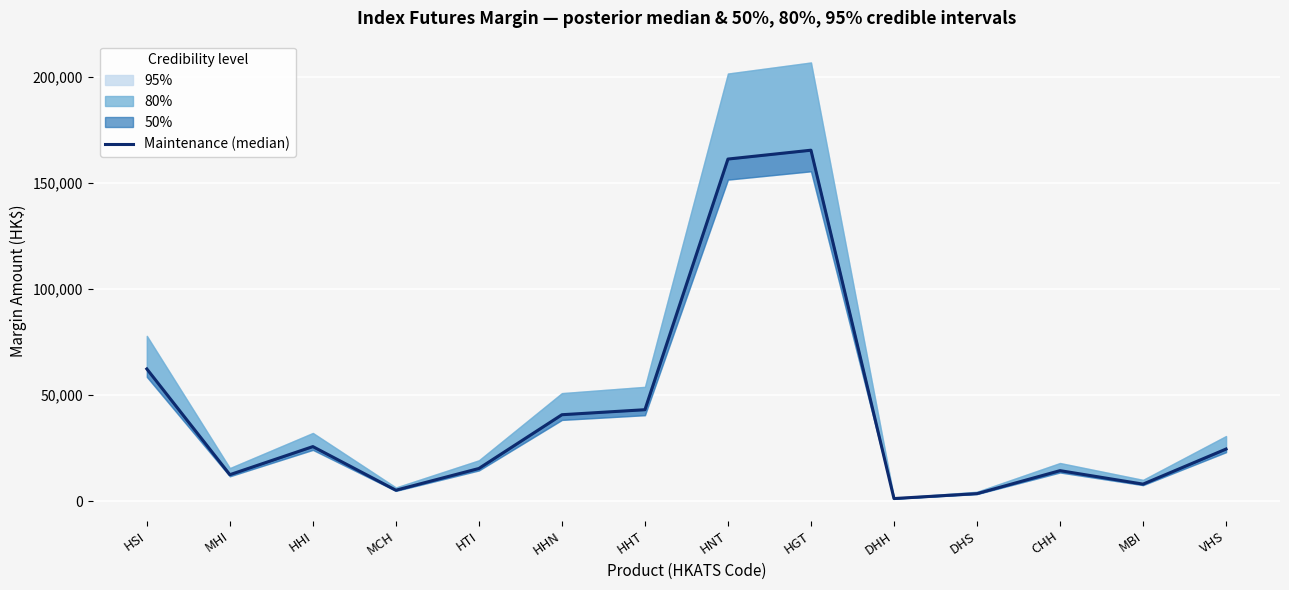

How many interior local valleys (lower than both neighbors) does the data have?

4